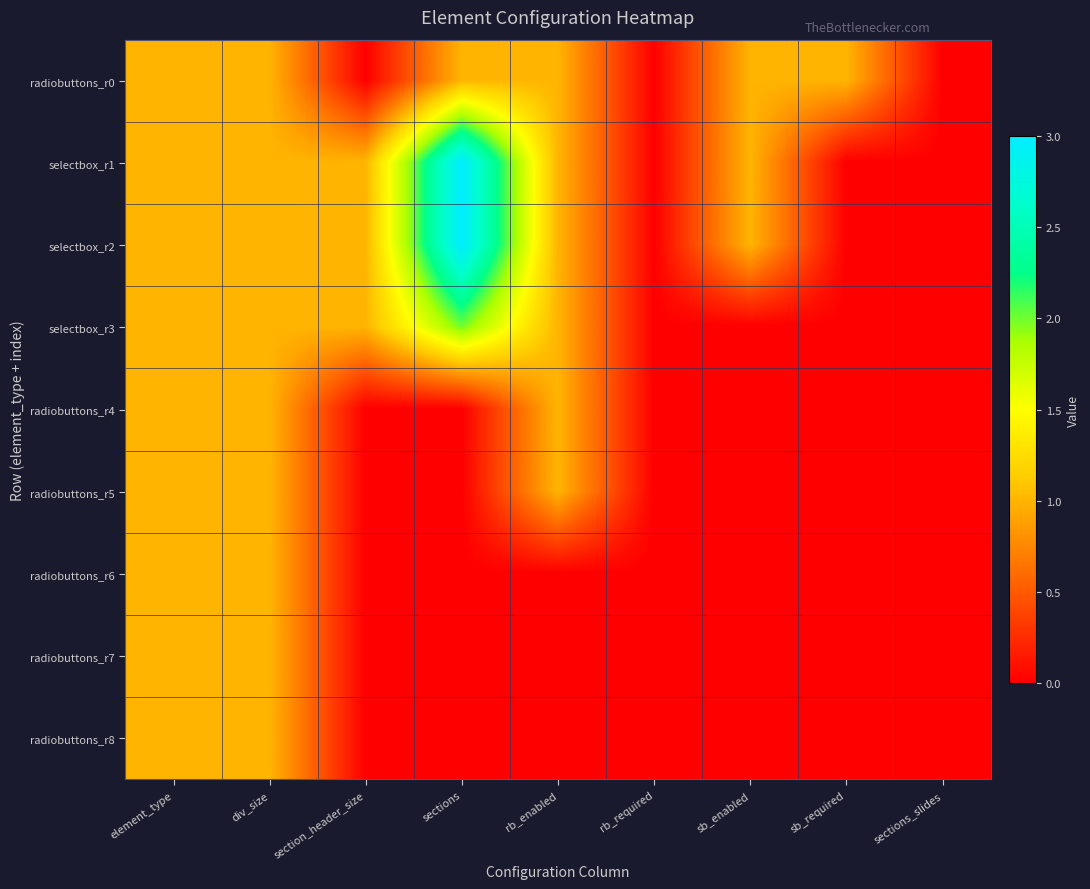

How many data points does each series have?

9